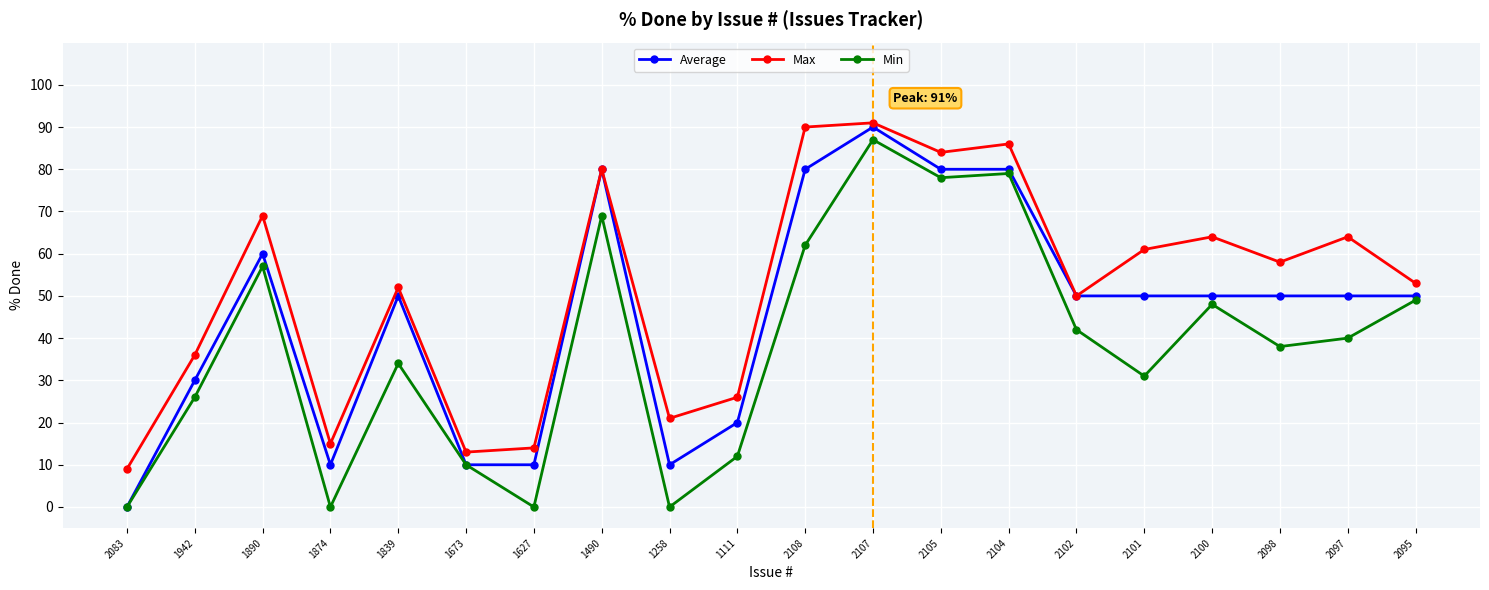

What is the label of the 3rd point from the left?

1890